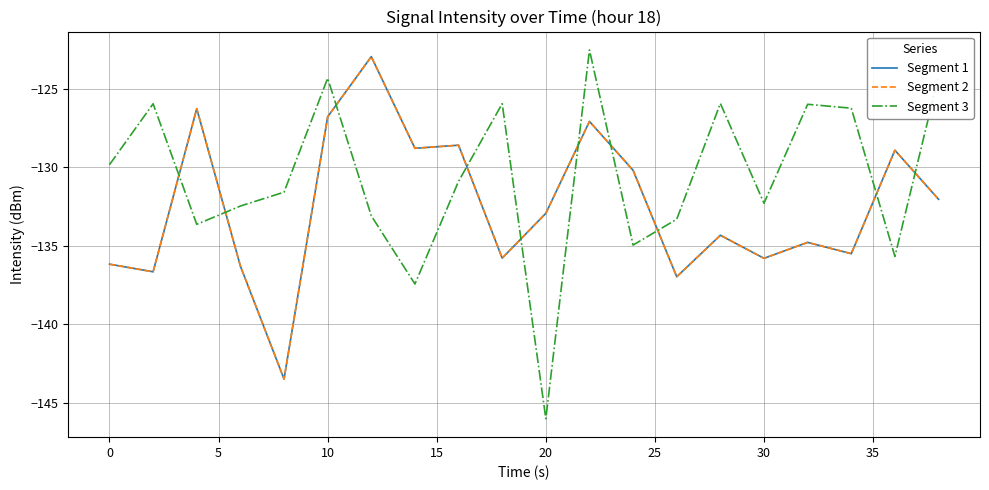

Does the chart display data point markers on the line(s)?

No